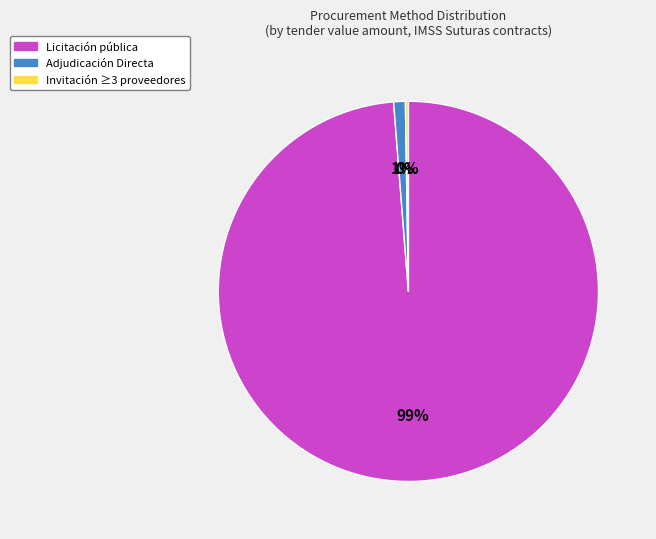

The Adjudicación Directa slice represents 19% of the pie. True or false?

False